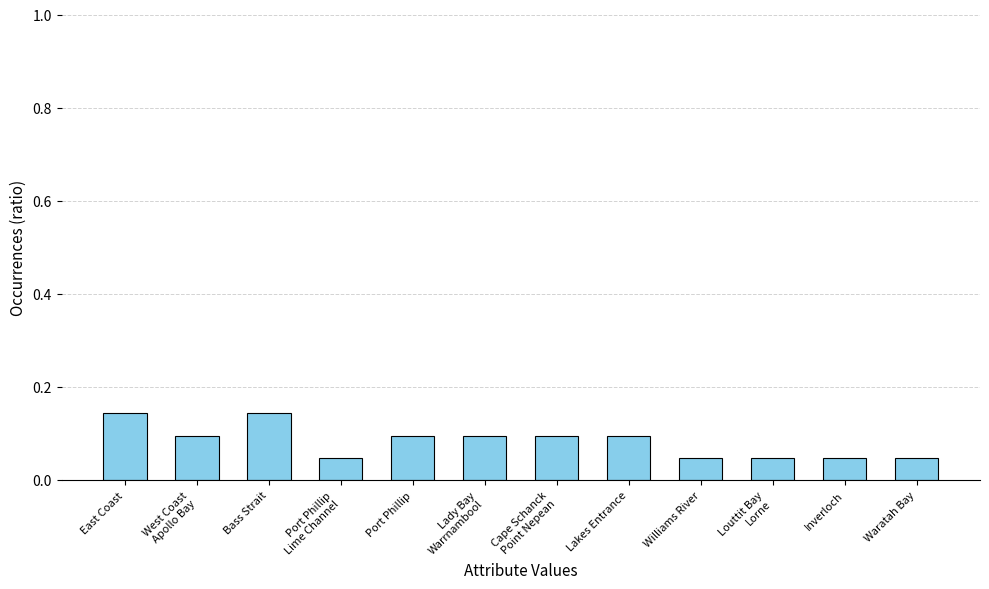

True or false: the data shows 0.1 at Lakes Entrance.

True